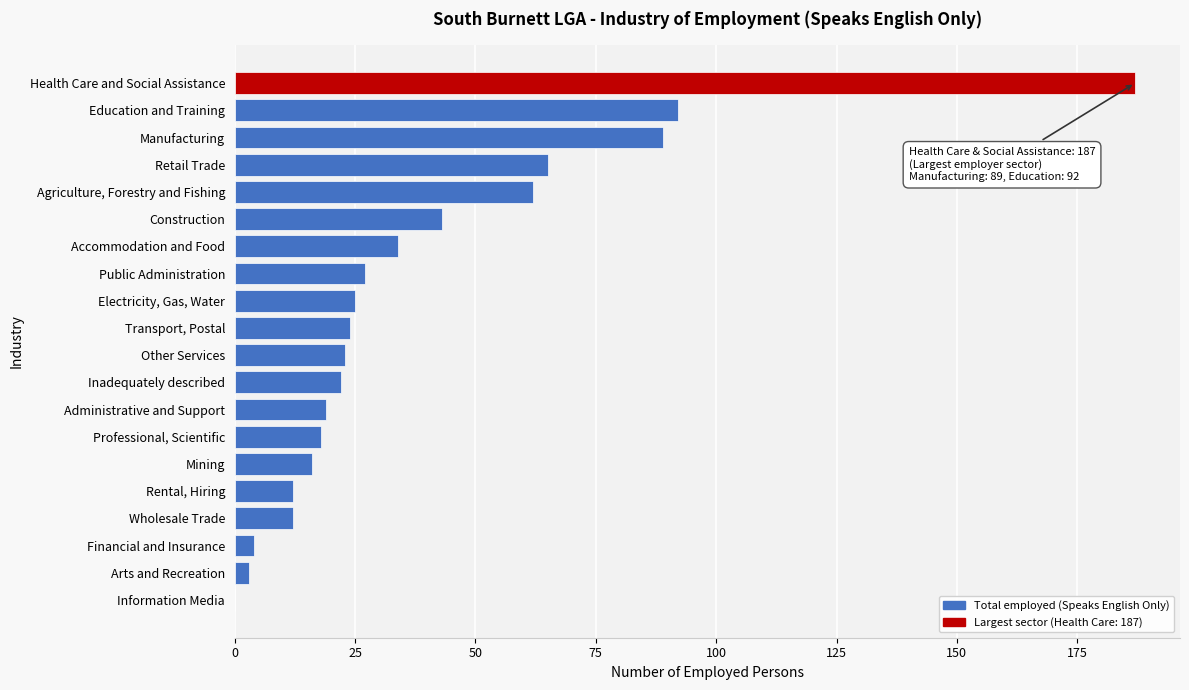

Reading top to bottom, what are all the values shown in this chart?

Health Care and Social Assistance=187	Education and Training=92	Manufacturing=89	Retail Trade=65	Agriculture, Forestry and Fishing=62	Construction=43	Accommodation and Food=34	Public Administration=27	Electricity, Gas, Water=25	Transport, Postal=24	Other Services=23	Inadequately described=22	Administrative and Support=19	Professional, Scientific=18	Mining=16	Rental, Hiring=12	Wholesale Trade=12	Financial and Insurance=4	Arts and Recreation=3	Information Media=0